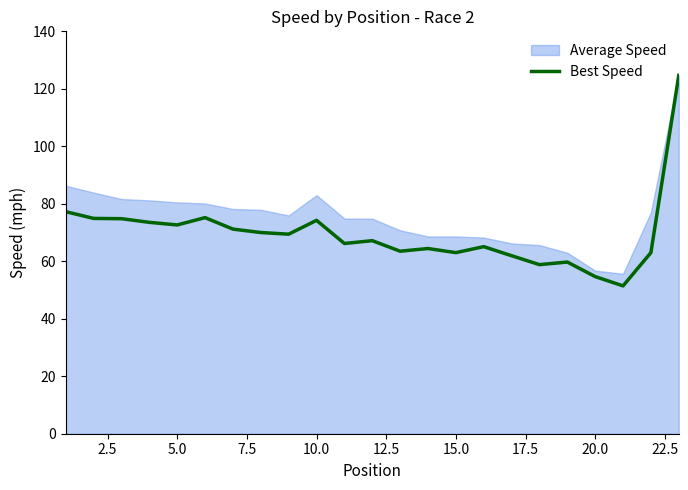

What is the maximum value for Best Speed?

124.7